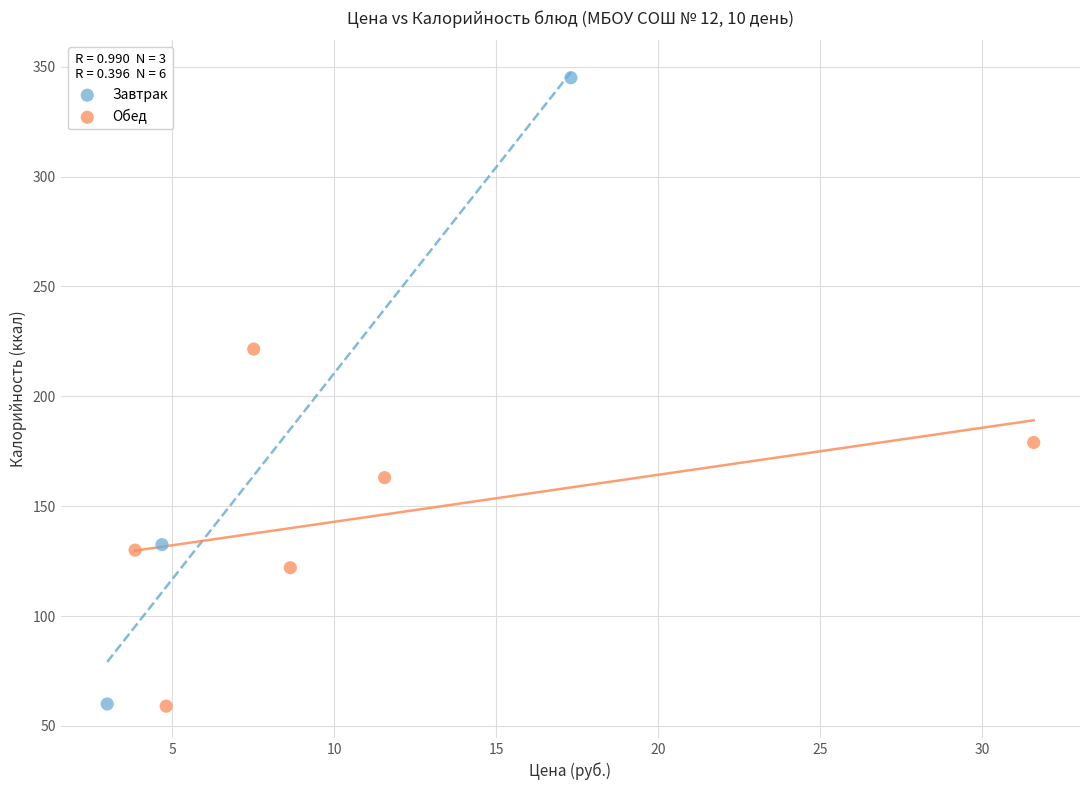

Which series reaches the maximum Y coordinate?

Завтрак